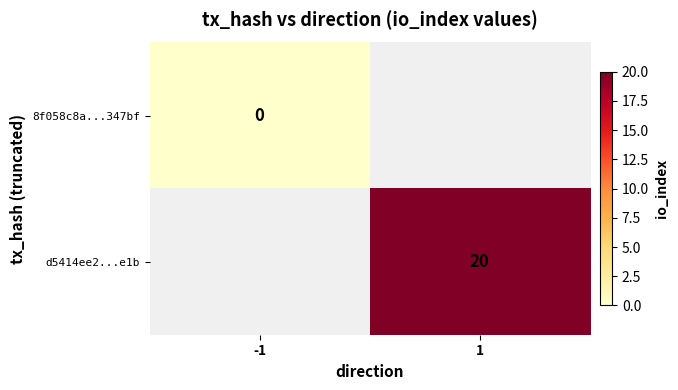

The value of d5414ee2...e1b at 1 is 31.7. True or false?

False